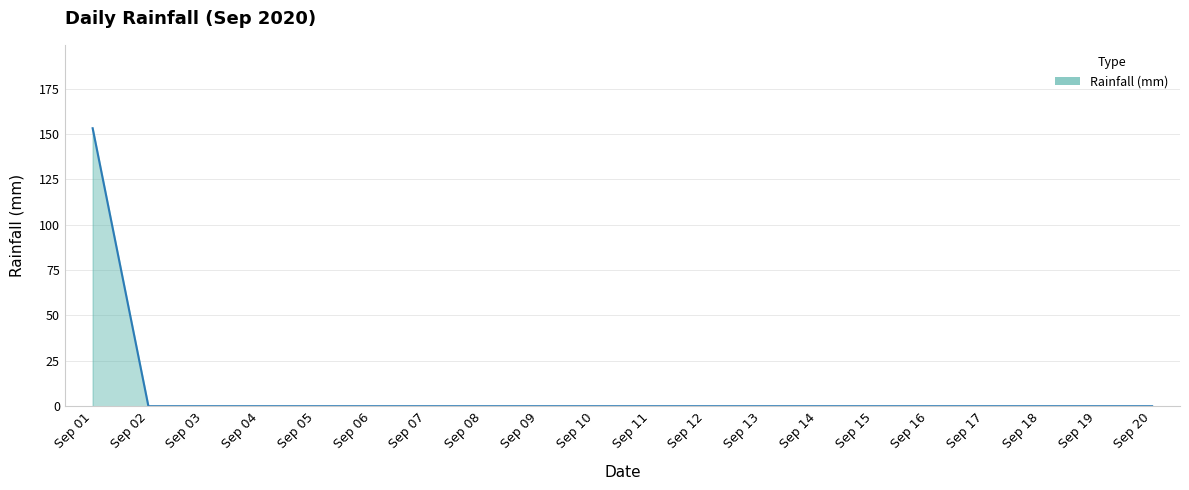

The chart shows a value of -60.0 at Sep 15. True or false?

False